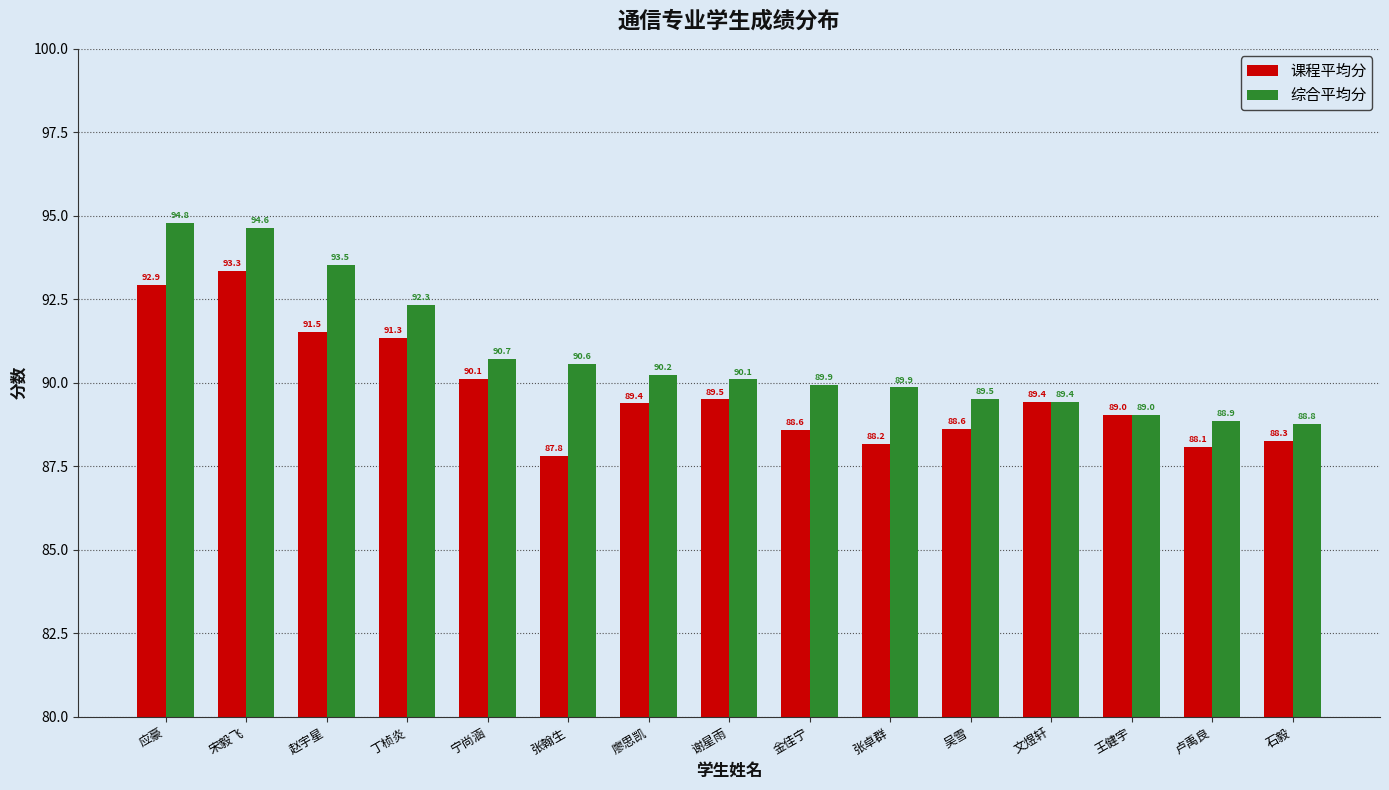

Read the 综合平均分 value at 廖思凯.

90.2